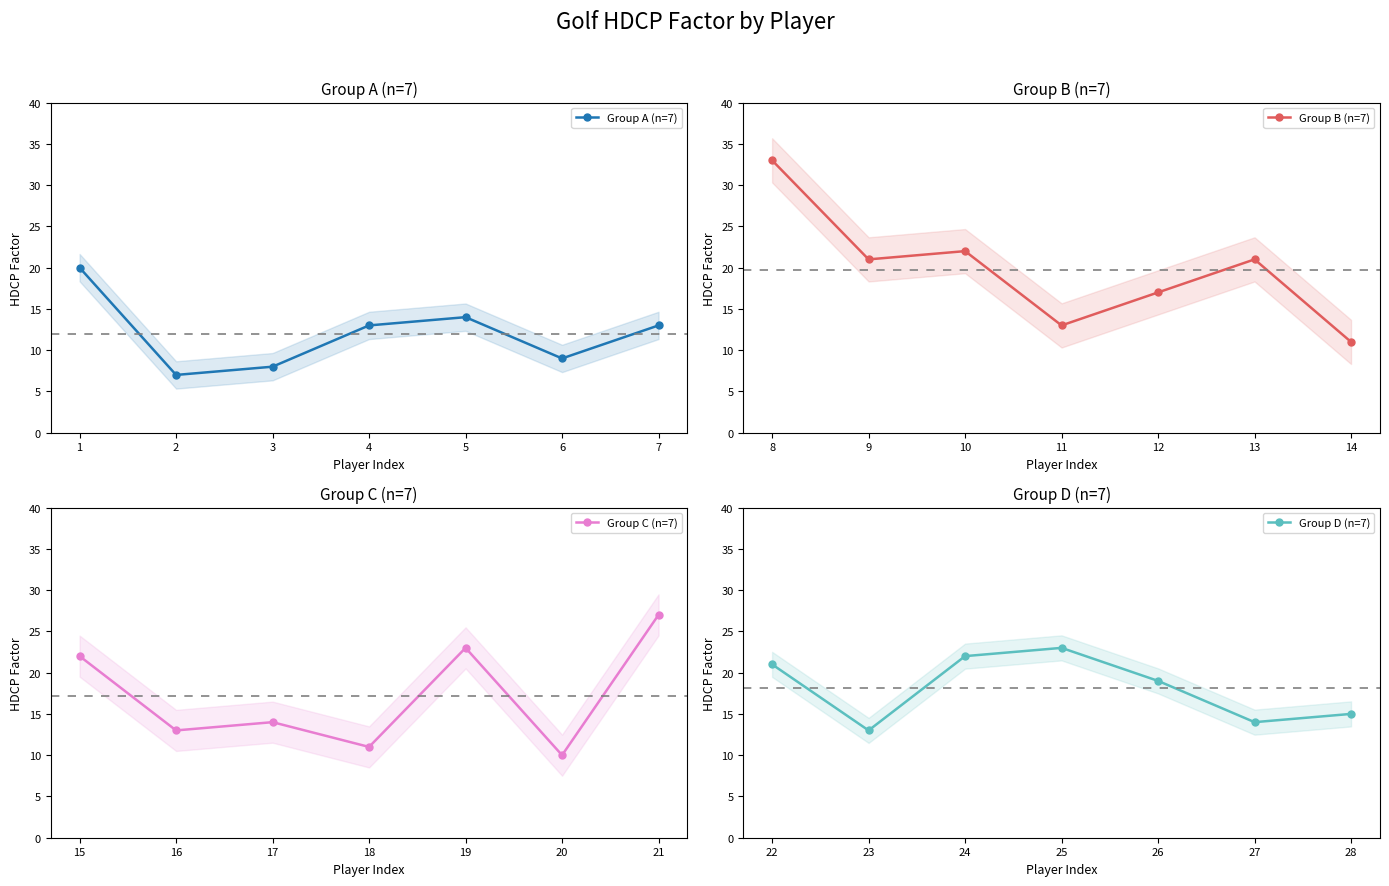

At which label does Group C (n=7) reach its peak?

21